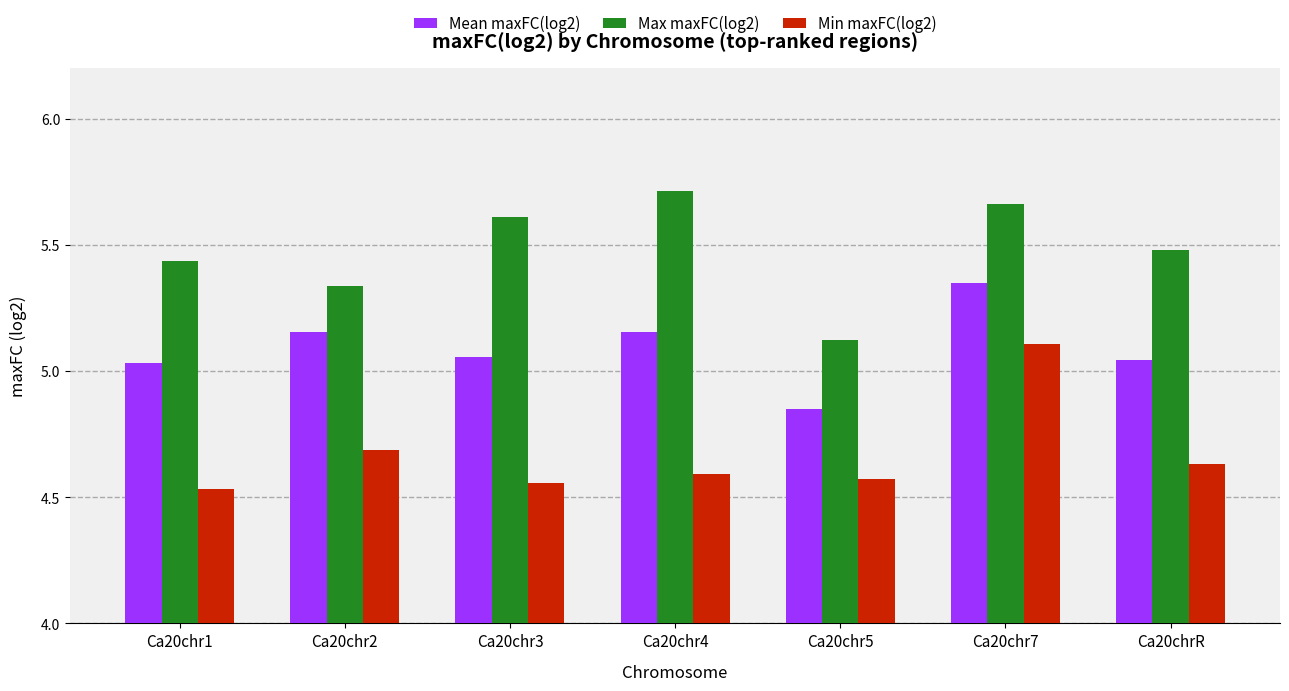

What is the difference between the second highest and second lowest values in the Max maxFC(log2) series?

0.3